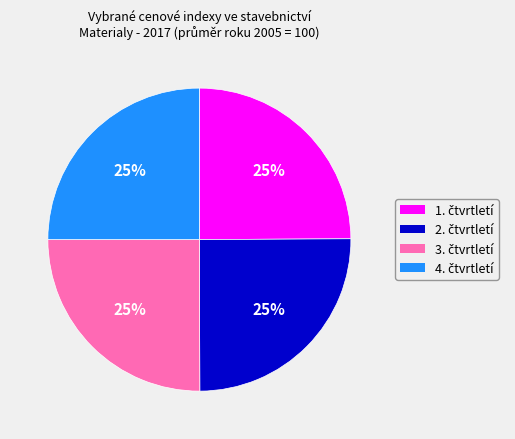

Is there a majority slice in this chart?

No